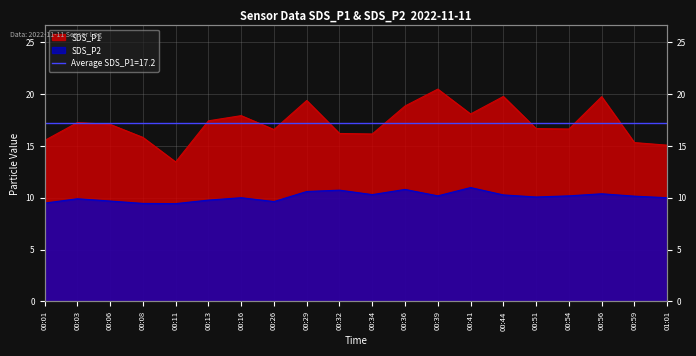

Where is the first local minimum for SDS_P1?

00:11